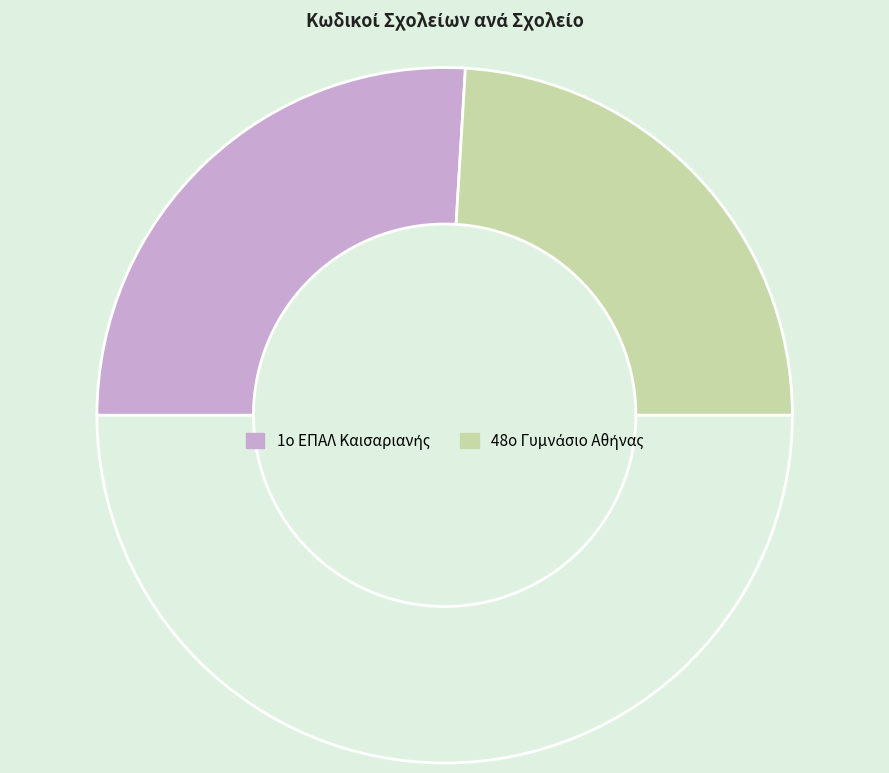

How many segments does this pie chart have?

3